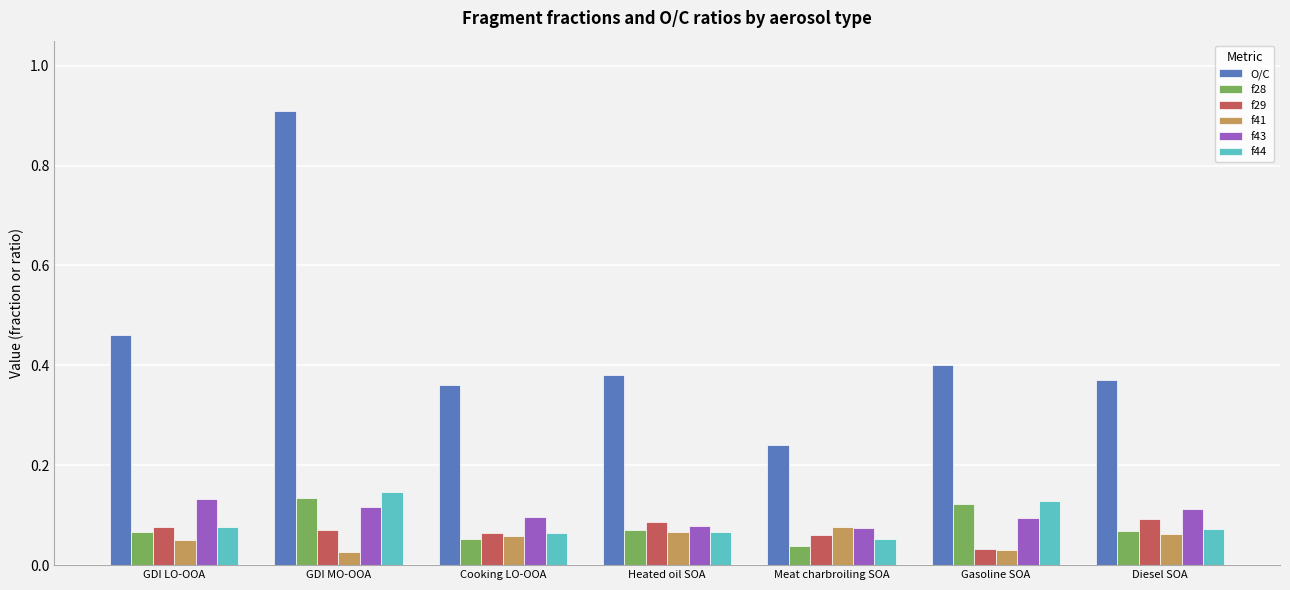

Is it true that f29 equals 0.1 at Diesel SOA?

True